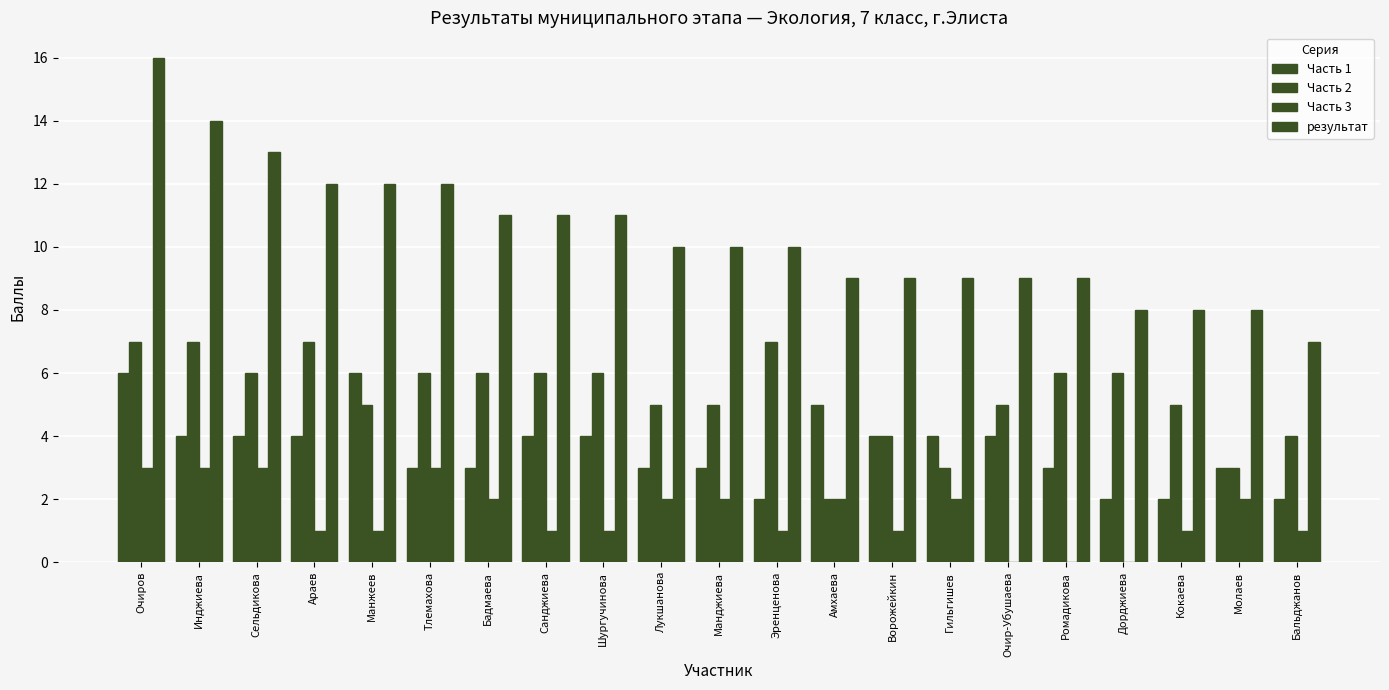

Is the value of Часть 2 at Дорджиева greater than the value of Часть 3 at Ворожейкин?

Yes